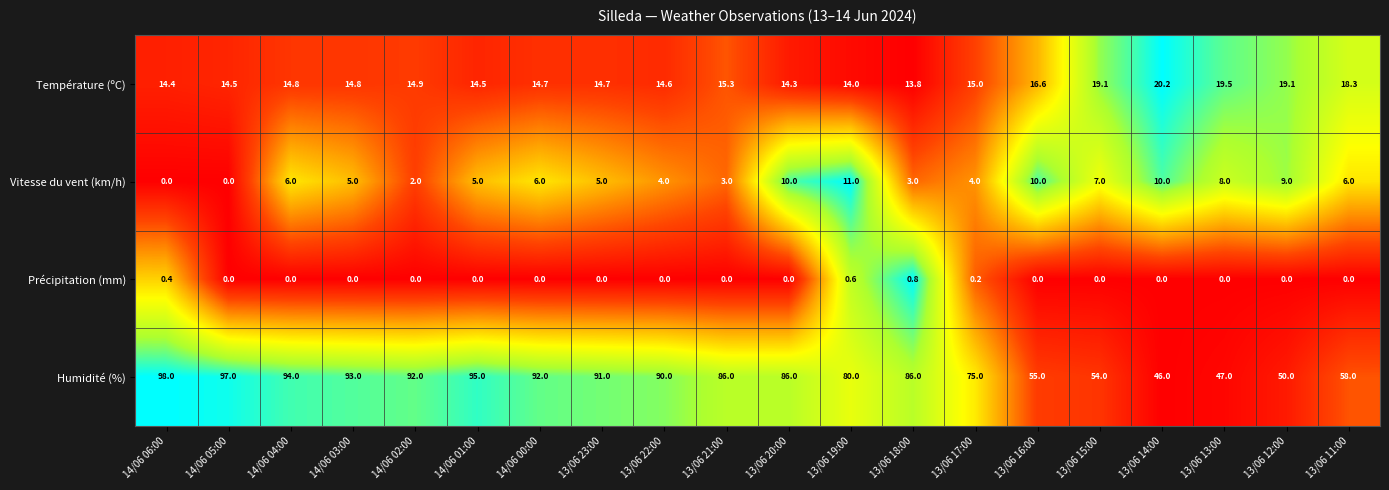

What is the spread (max minus min) of values at 13/06 15:00?

54.0